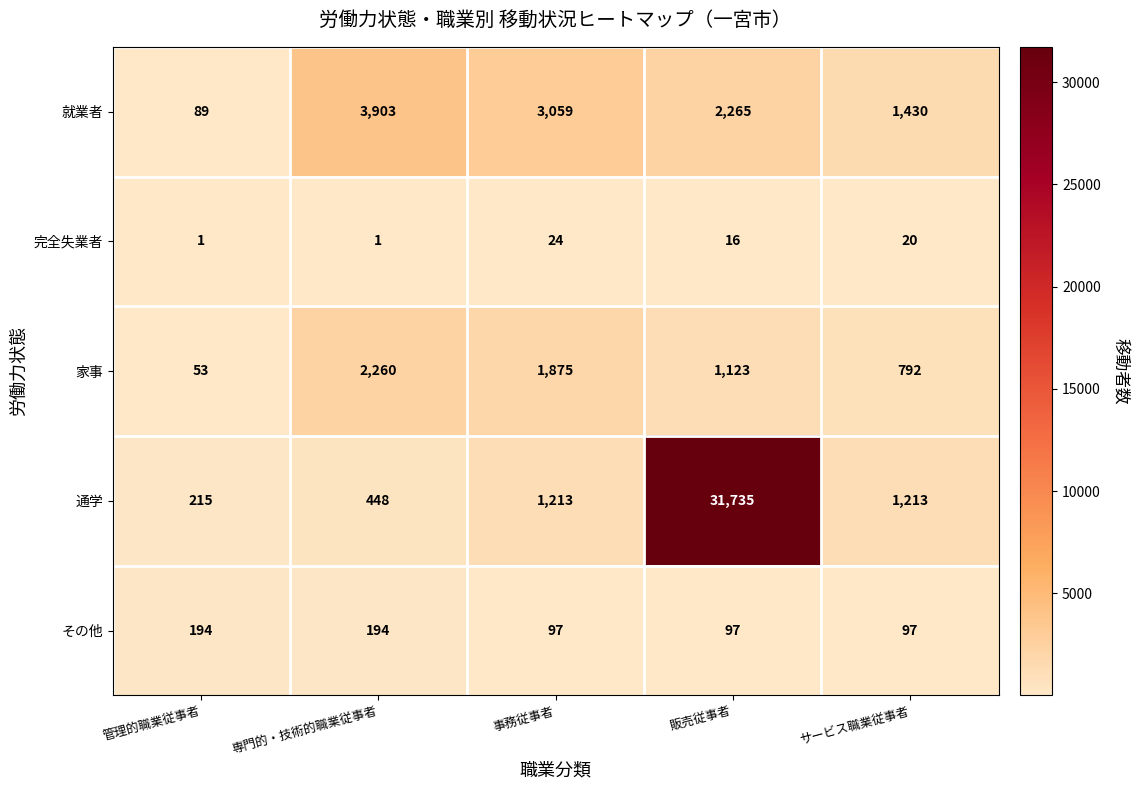

Which series has the widest spread of values?

通学